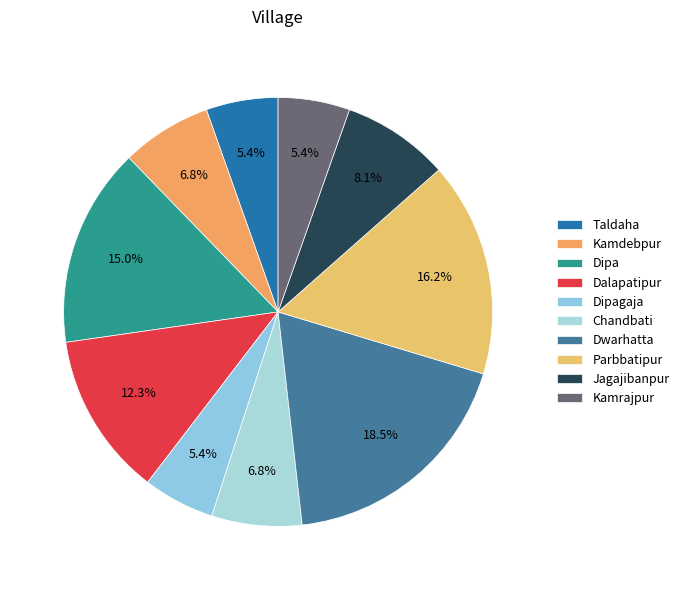

To the nearest percent, what is the average slice percentage?

10%